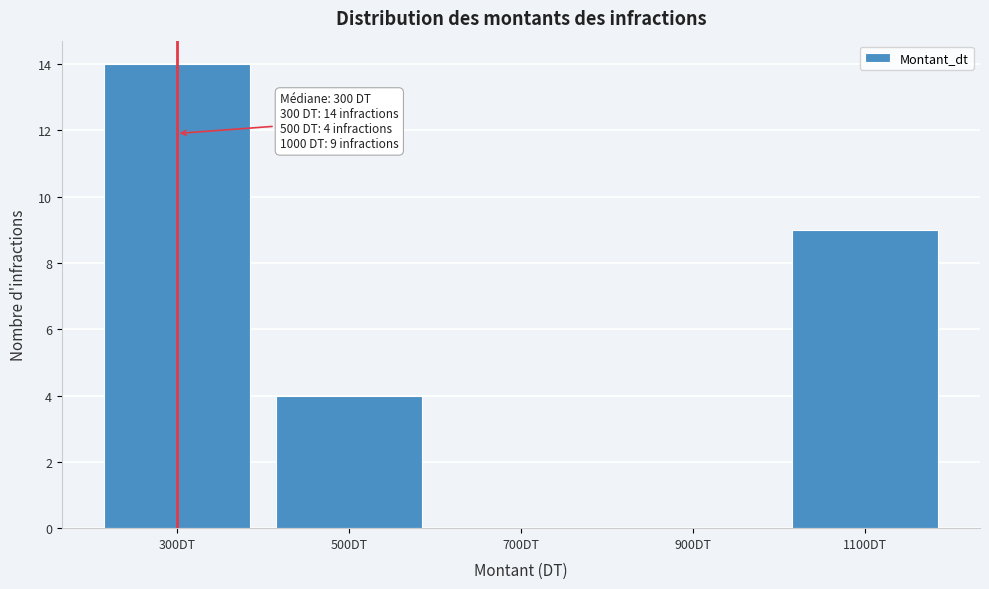

Over which range of the x-axis is the bar tallest?

200 to 400